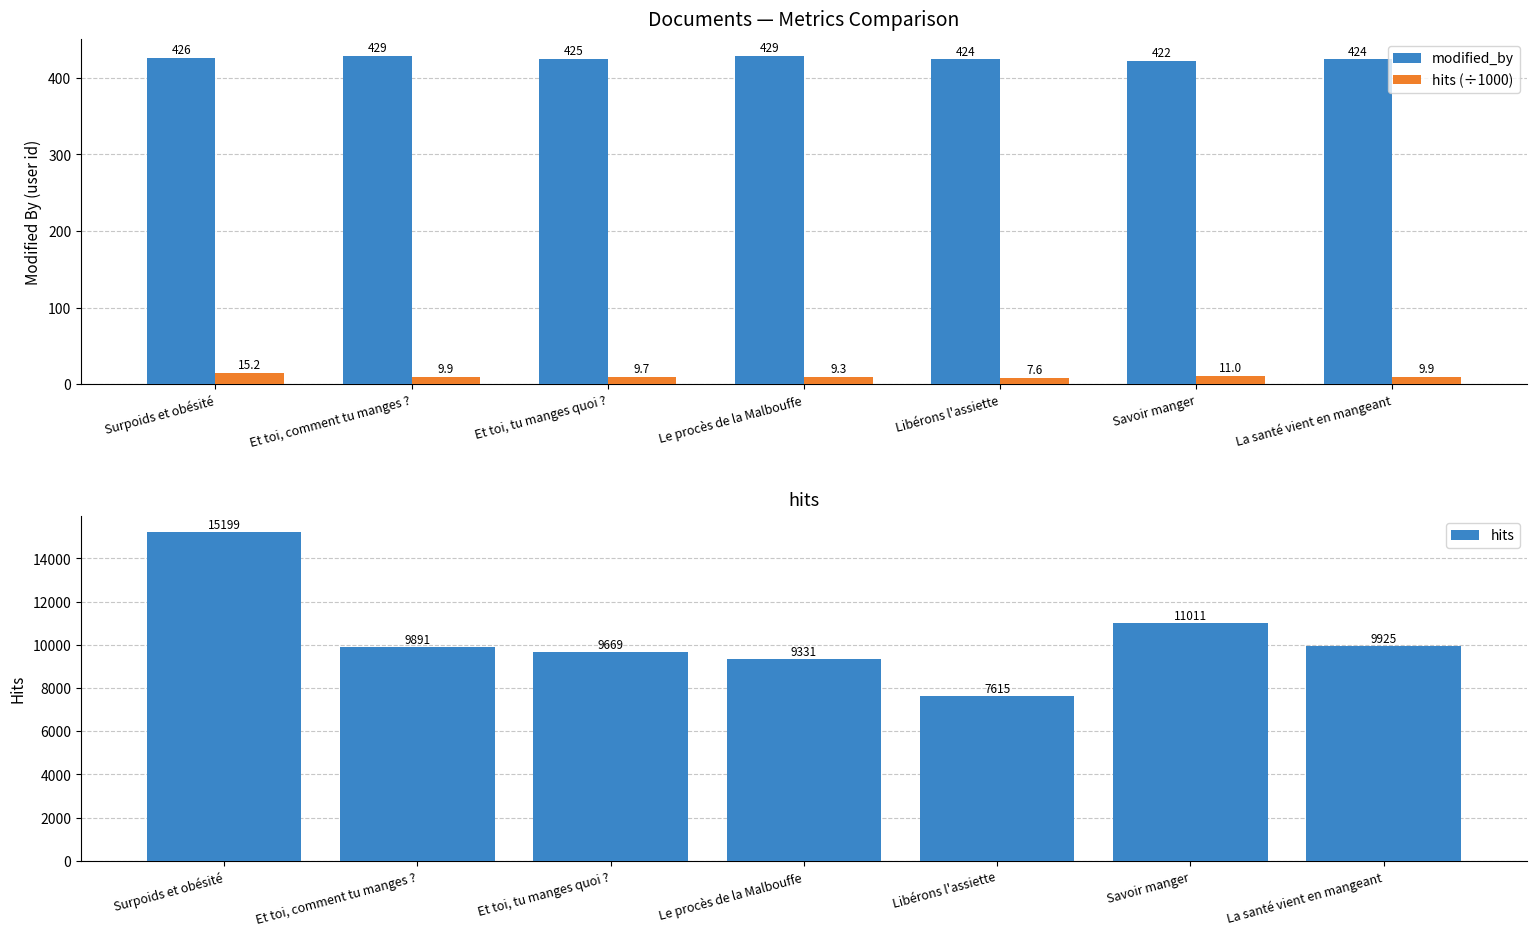

What is the label of the 5th bar from the left?

Libérons l'assiette